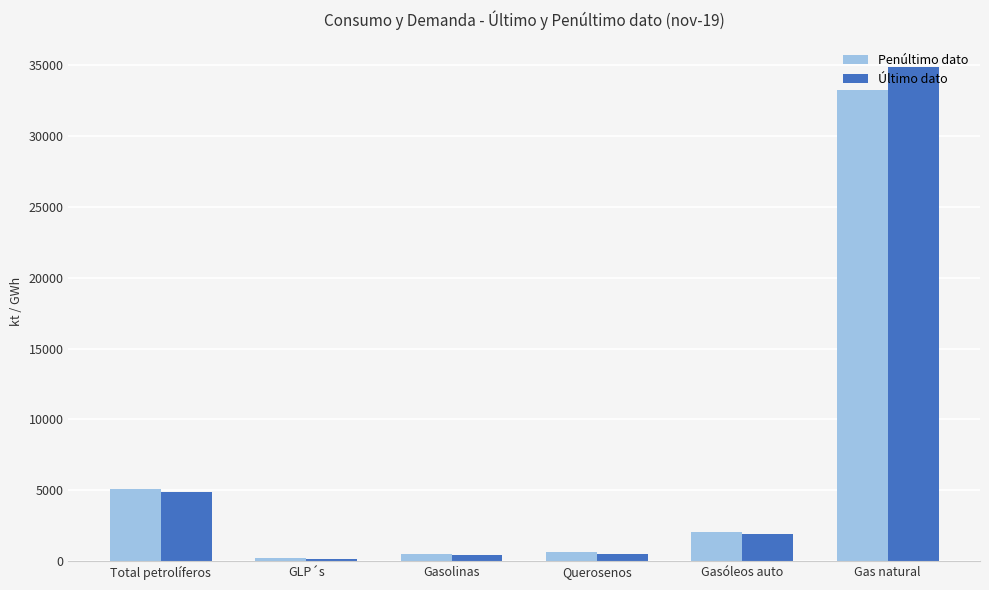

Between Total petrolíferos and Querosenos, which series saw the biggest shift?

Penúltimo dato